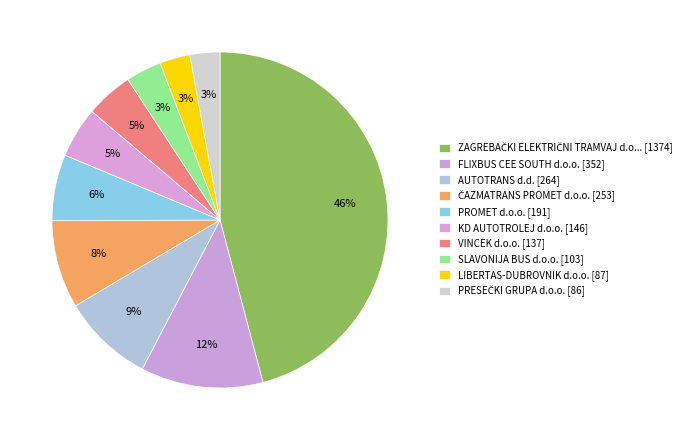

How many segments does this pie chart have?

10